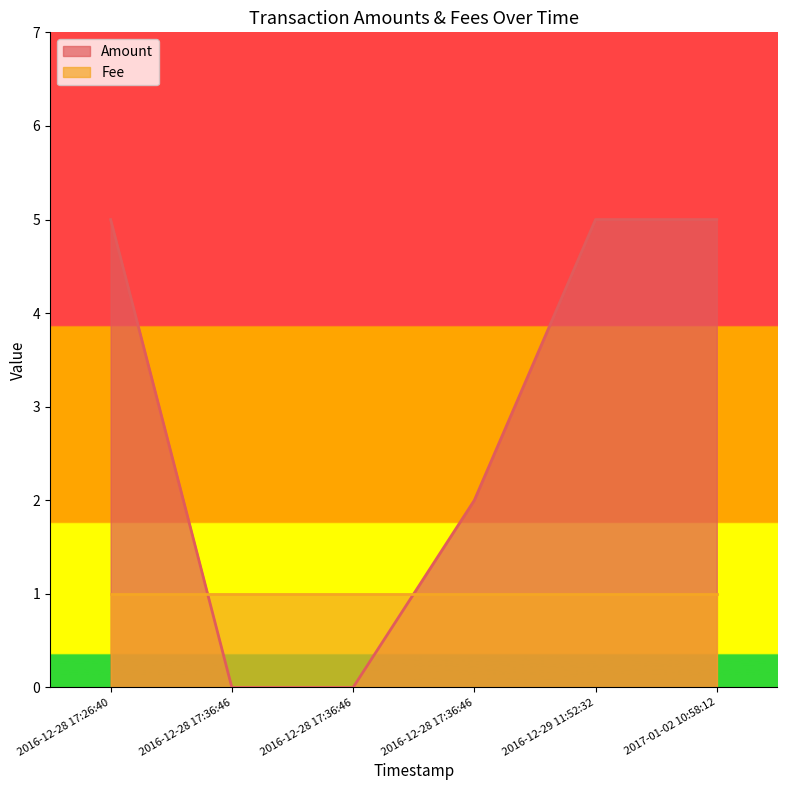

Which label corresponds to the smallest value in the chart?

2016-12-28 17:36:46